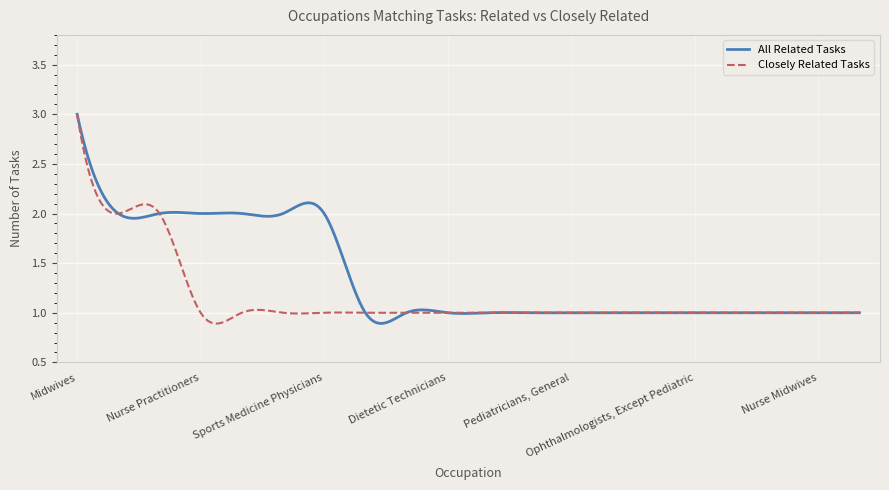

Which series has the largest total across all categories?

All Related Tasks